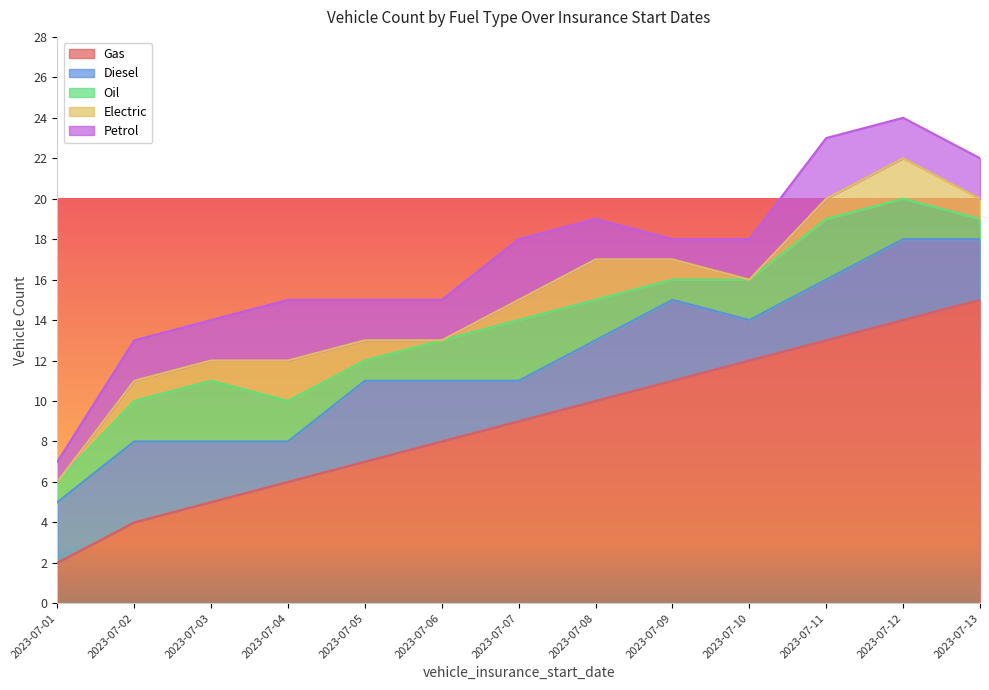

Is it true that Electric equals 3 at 2023-07-04?

False